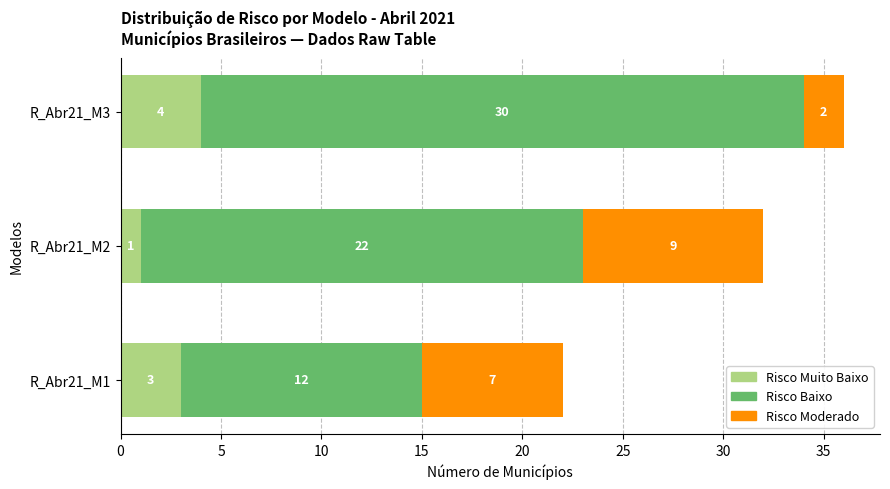

True or false: Risco Muito Baixo has a value of 4 at R_Abr21_M3.

True